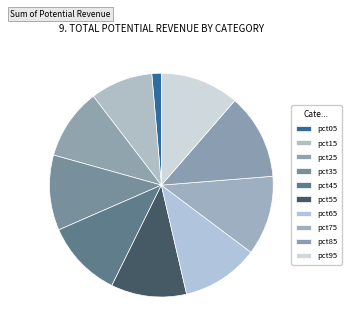

Count the number of slices in the pie.

10